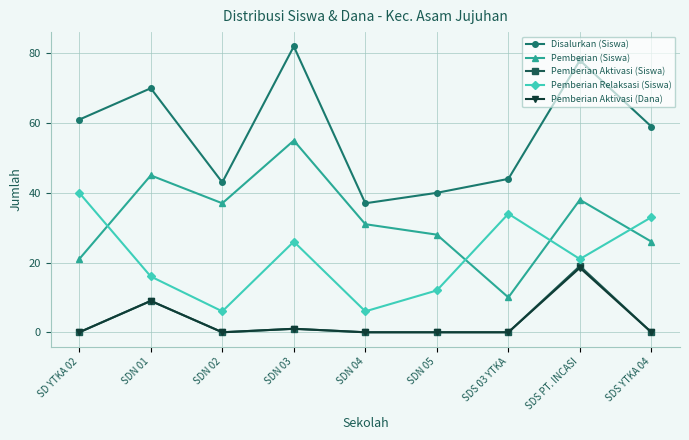

What position from the right is SDN 02?

7